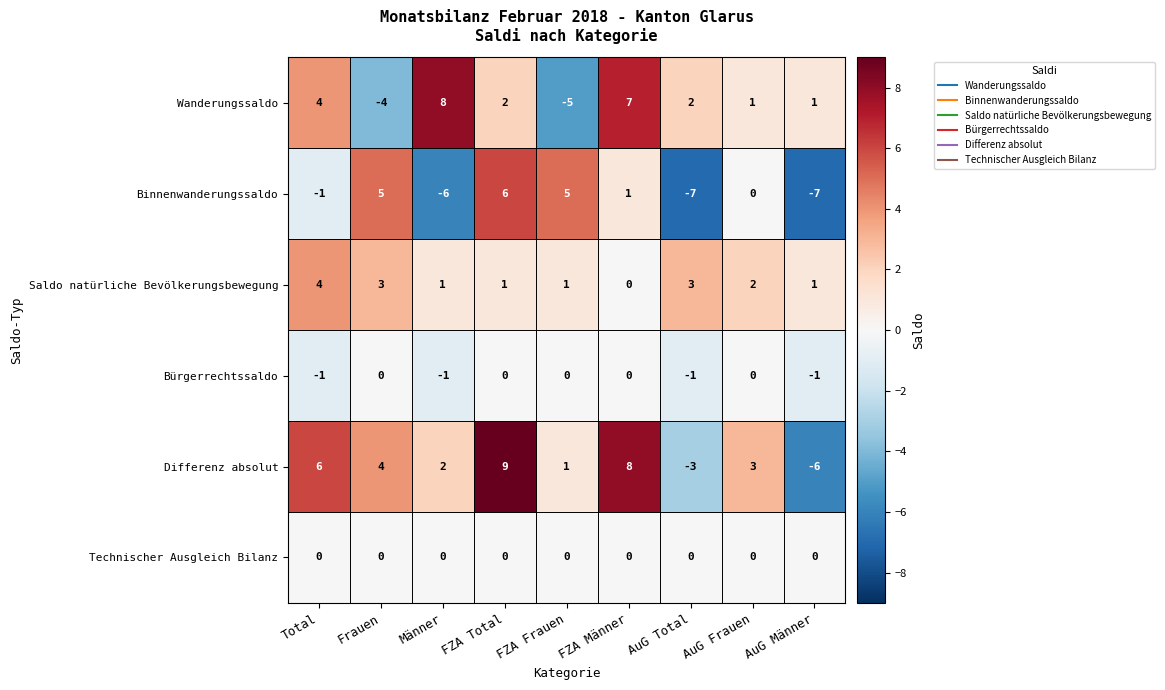

How many values in Bürgerrechtssaldo are below zero?

4